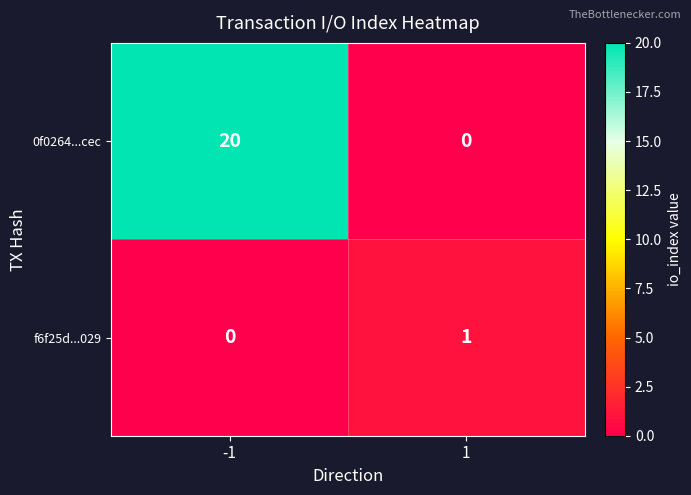

What is the average value of the 0f0264...cec series?

10